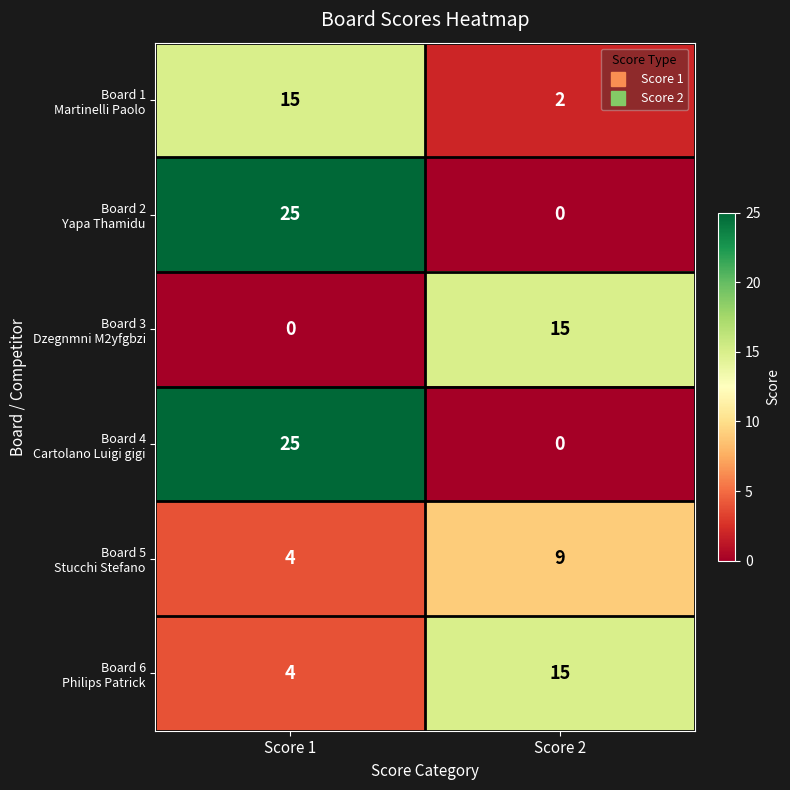

What is the difference between the highest and lowest values at Score 2?

15